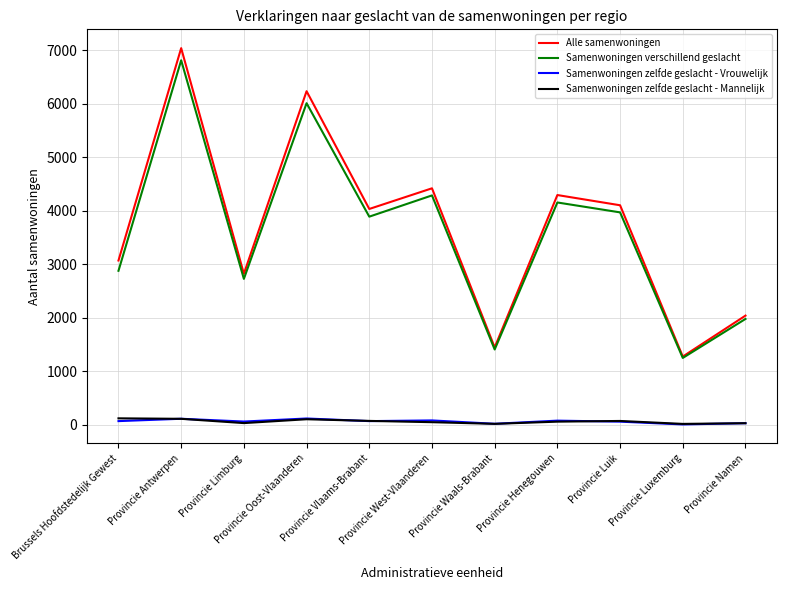

The Samenwoningen verschillend geslacht series shows 1888 at Provincie Vlaams-Brabant. True or false?

False